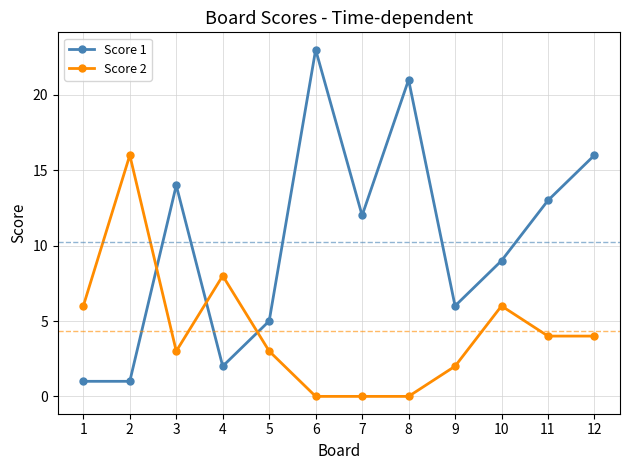

The value of Score 2 at 1 is 2. True or false?

False